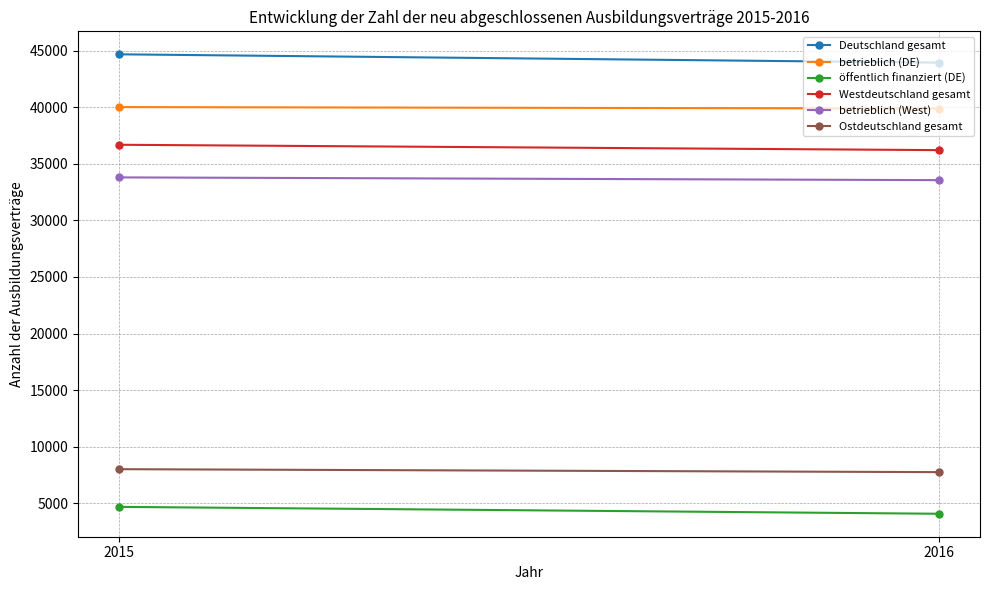

What is the difference between the maximum and minimum values in the öffentlich finanziert (DE) series?

609